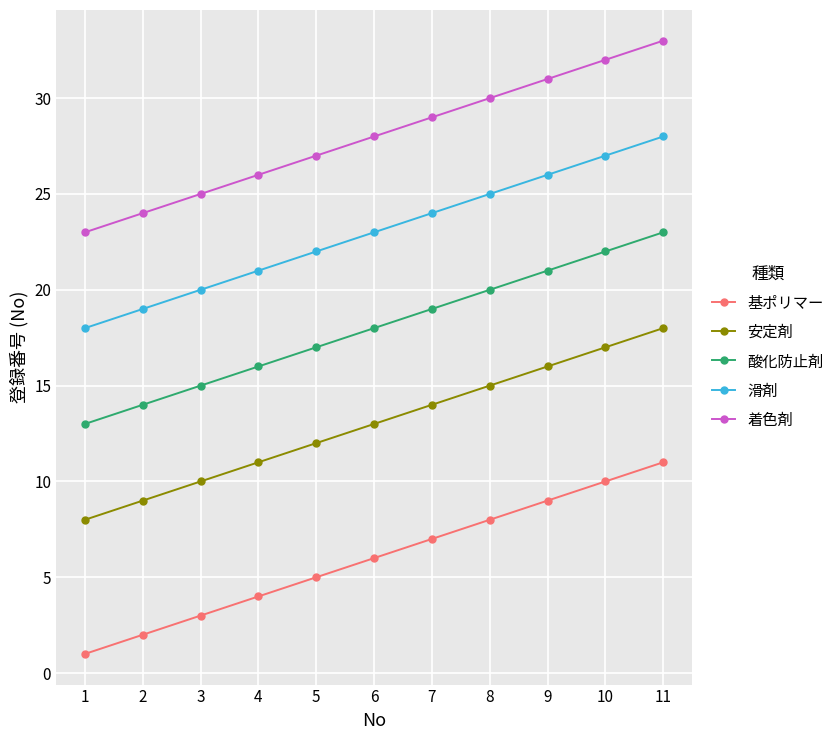

Rank the series by their maximum value, from highest to lowest.

着色剤, 滑剤, 酸化防止剤, 安定剤, 基ポリマー